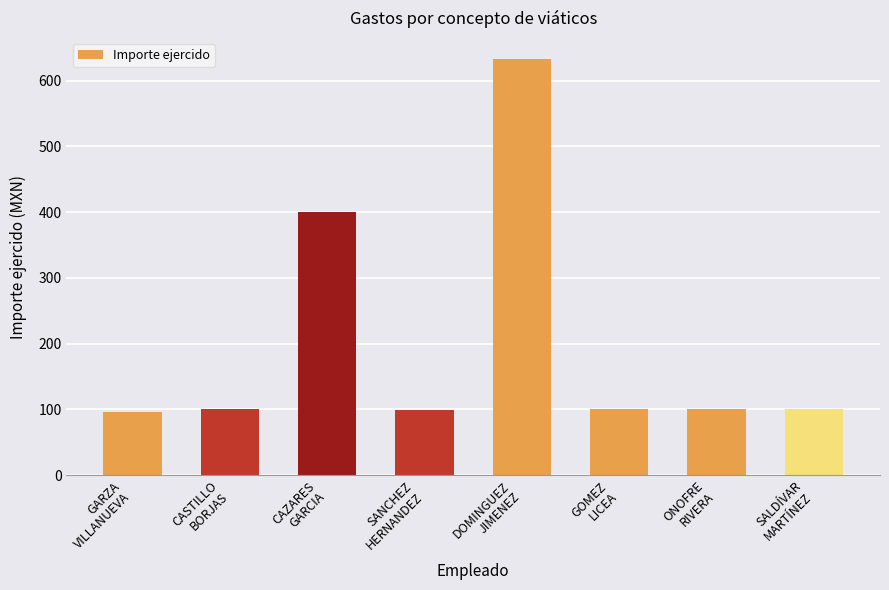

How many bars are there in total?

8